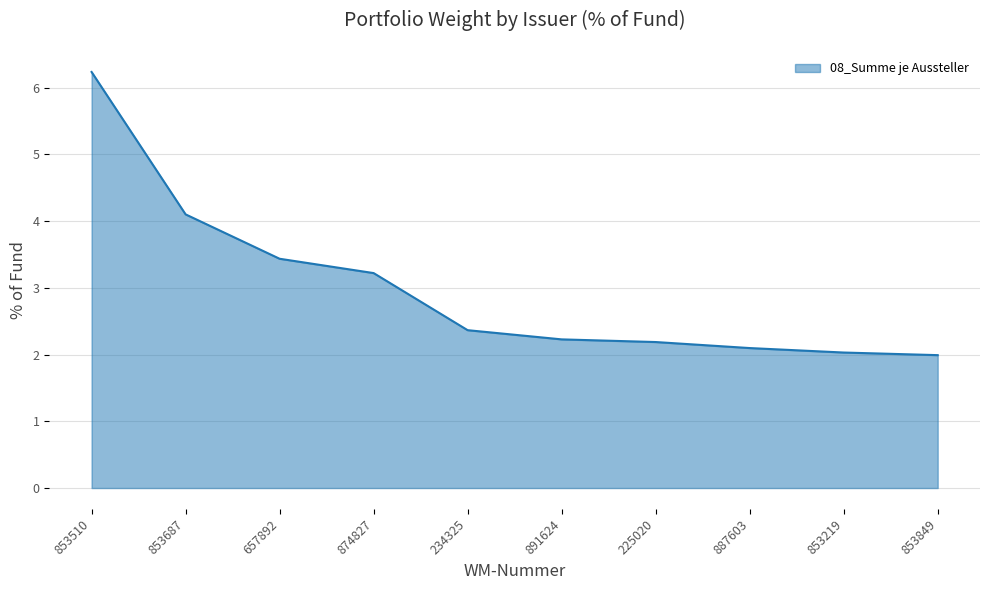

What is the greatest value displayed?

6.2